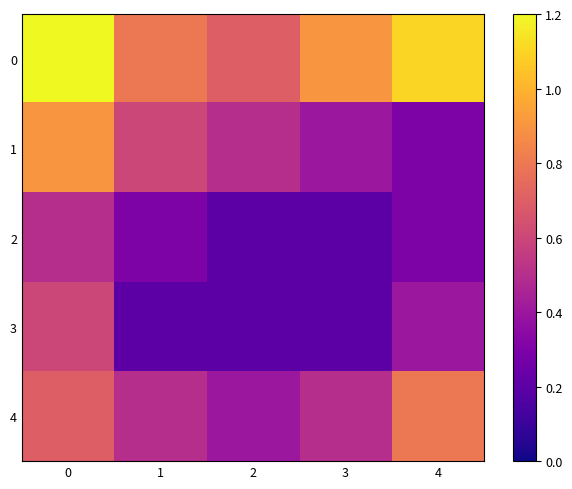

What is the difference between the highest and lowest values at 2?

0.5